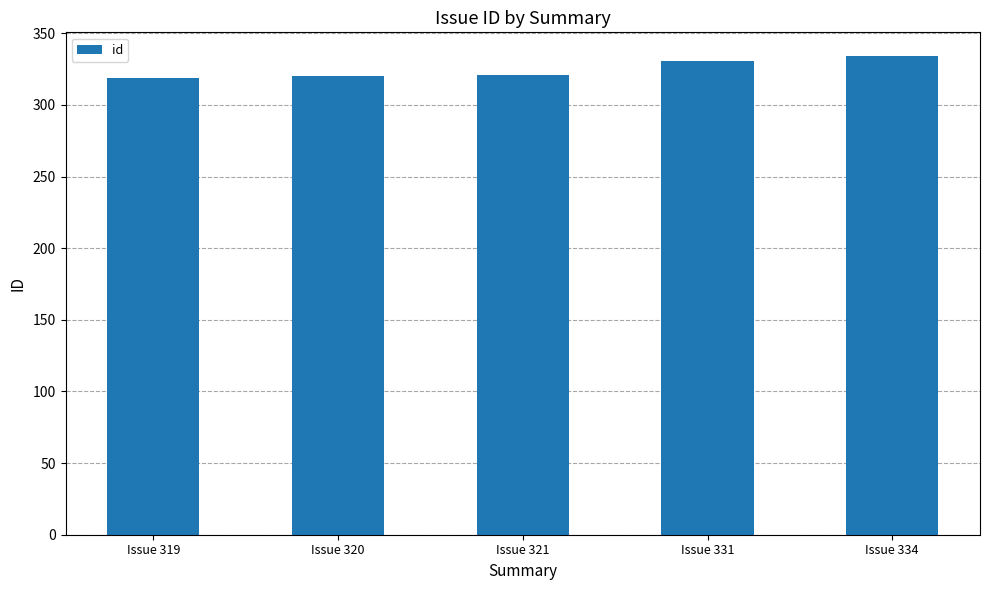

Approximately how many times larger is the value at Issue 331 compared to Issue 334?

1.0